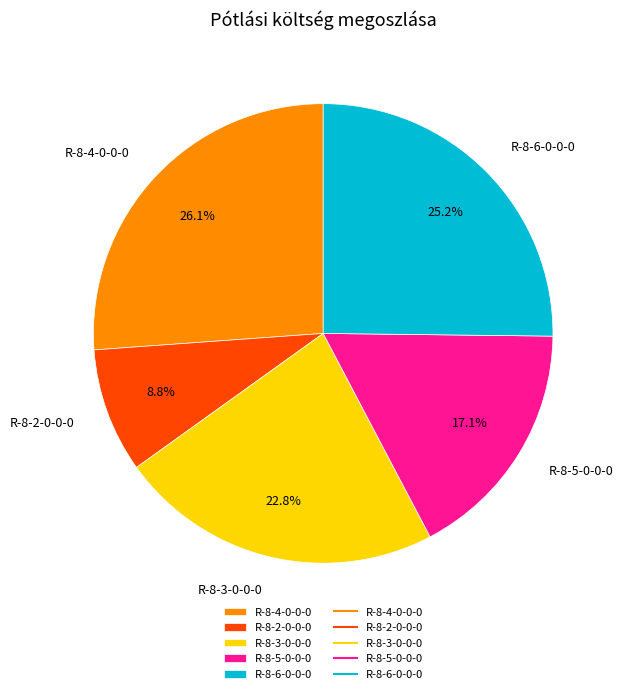

Rank the categories by value from lowest to highest.

R-8-2-0-0-0, R-8-5-0-0-0, R-8-3-0-0-0, R-8-6-0-0-0, R-8-4-0-0-0